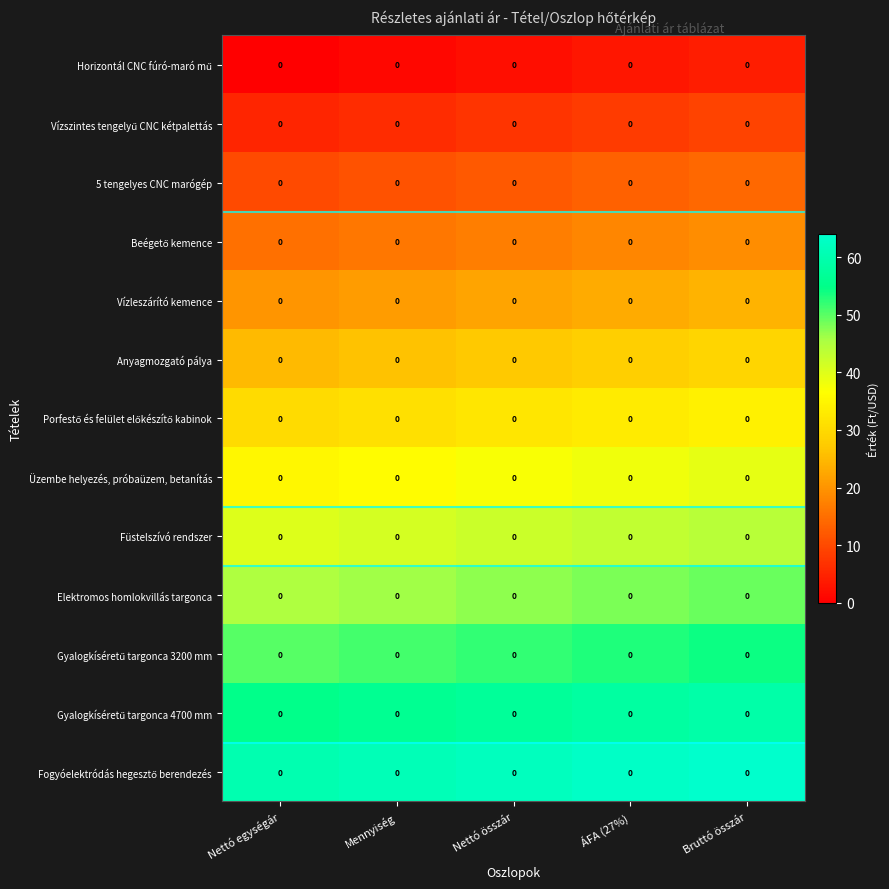

Between Bruttó összár and Mennyiség, which is larger?

Bruttó összár